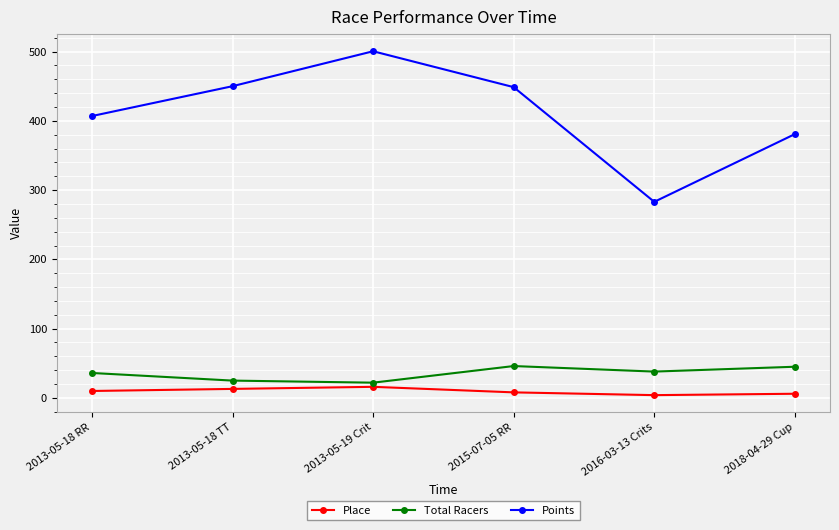

What are all the series names shown in the legend?

Place, Total Racers, Points